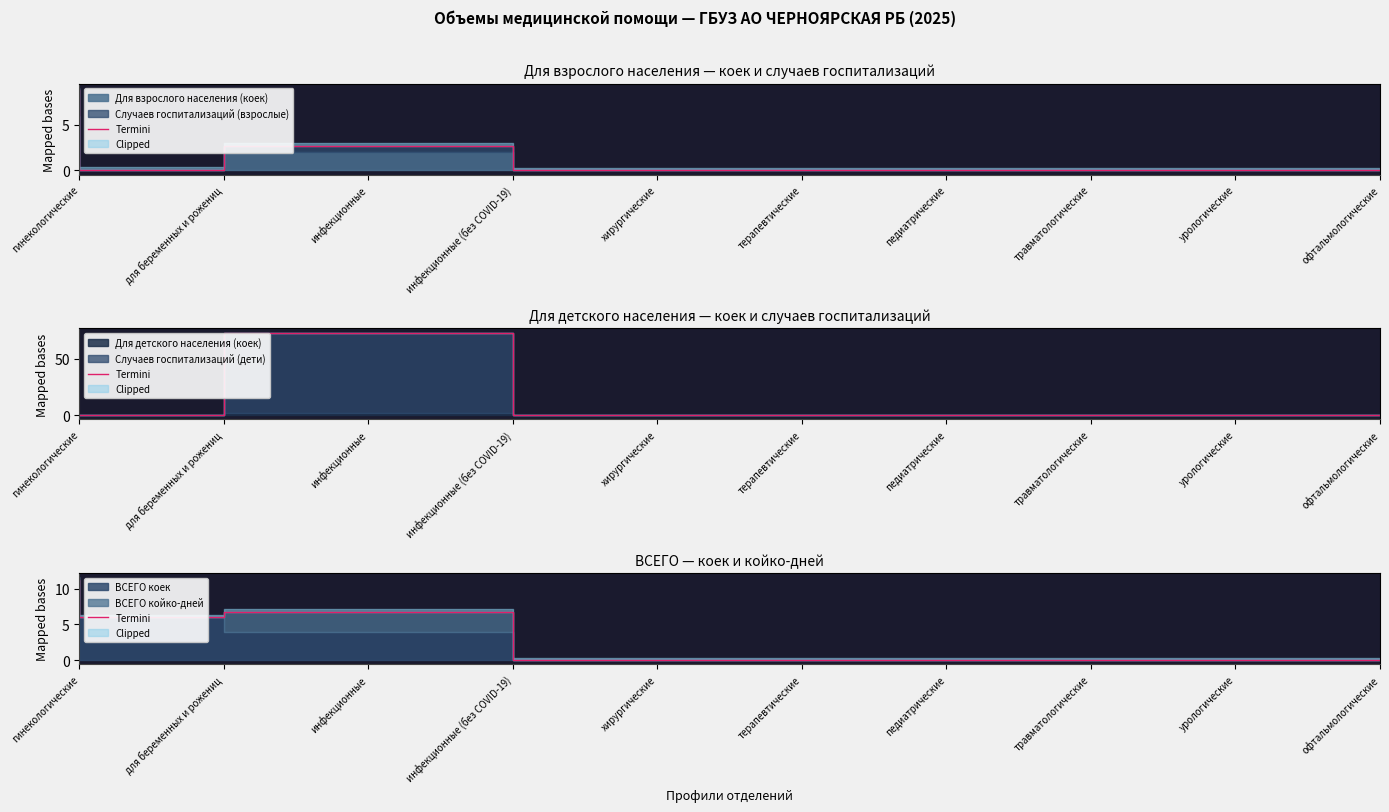

The chart shows a value of 4.8 at педиатрические. True or false?

False